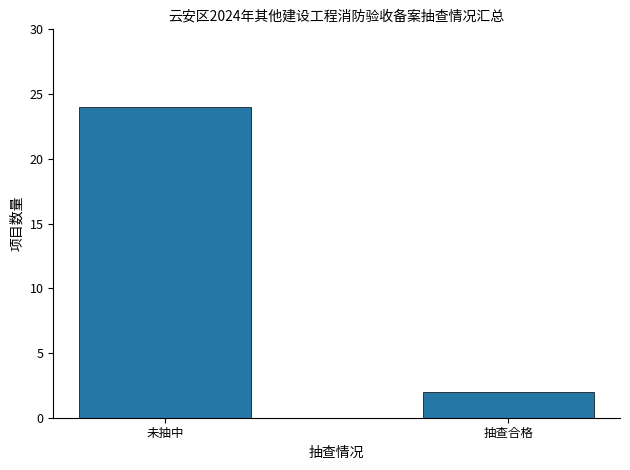

What is the sum of the values at 未抽中 and 抽查合格?

26